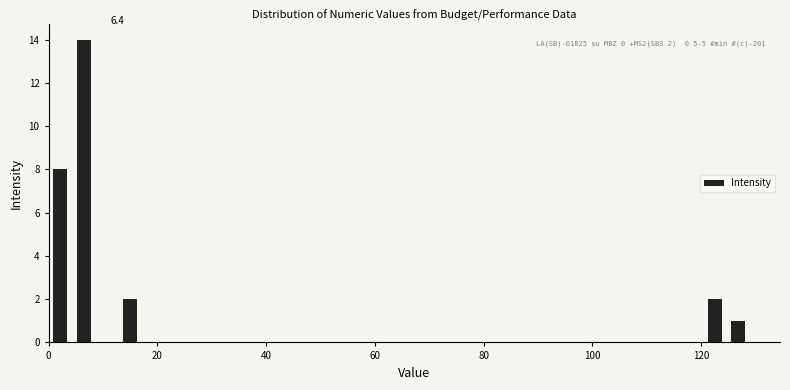

Around what value on the x-axis is the tallest bar? Give the approximate position of its centre, as read against the axis.

6